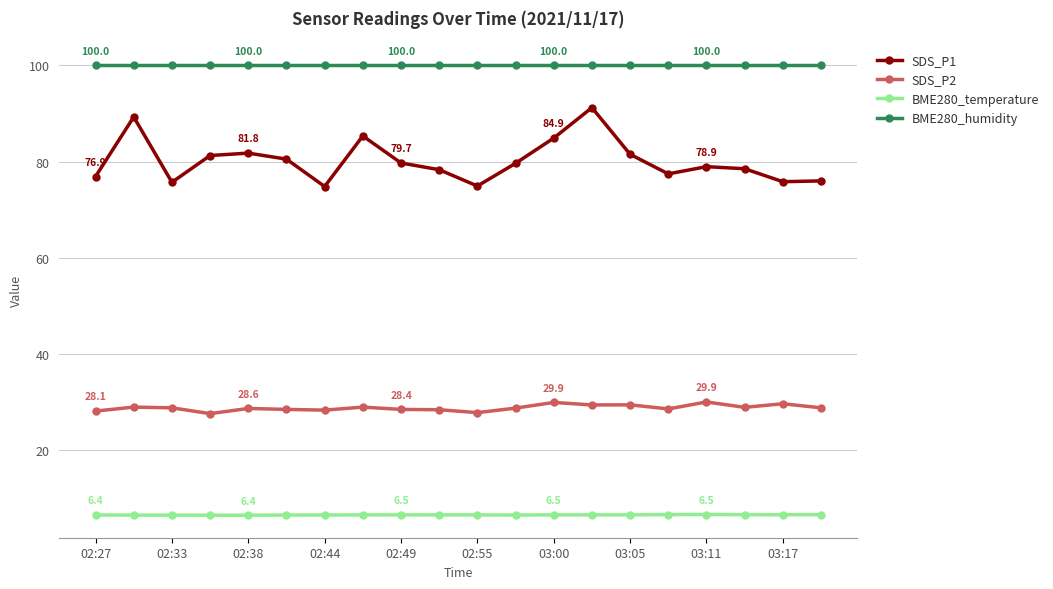

List the series in order of their peak value, lowest first.

BME280_temperature, SDS_P2, SDS_P1, BME280_humidity